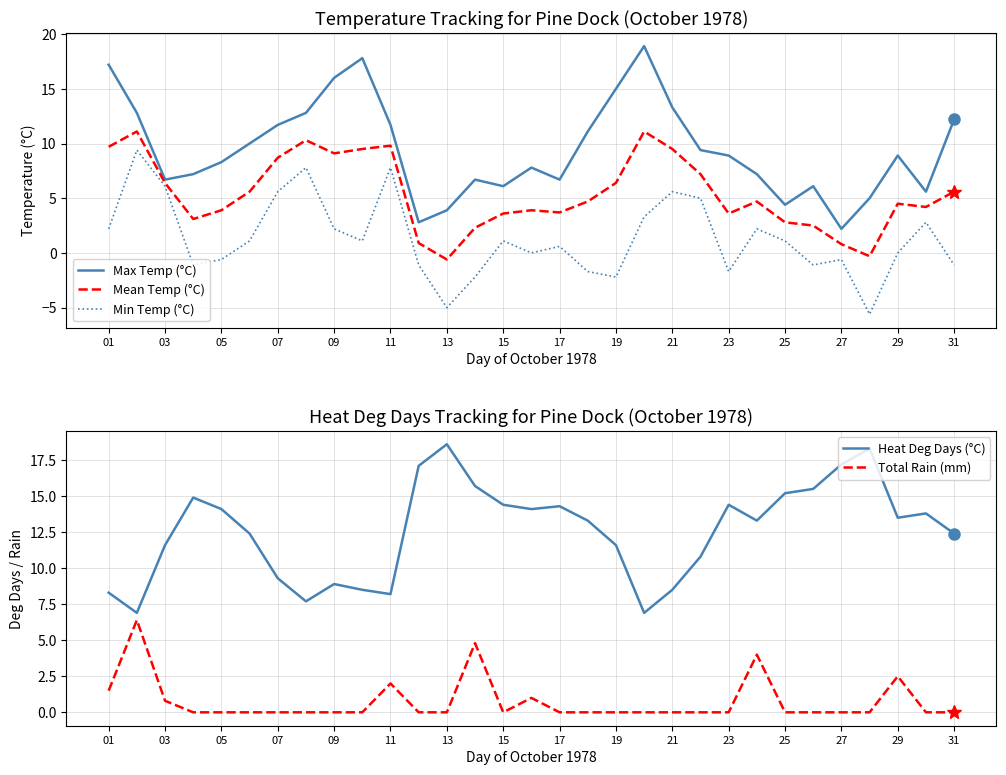

True or false: Max Temp (°C) and Min Temp (°C) intersect in this chart.

False